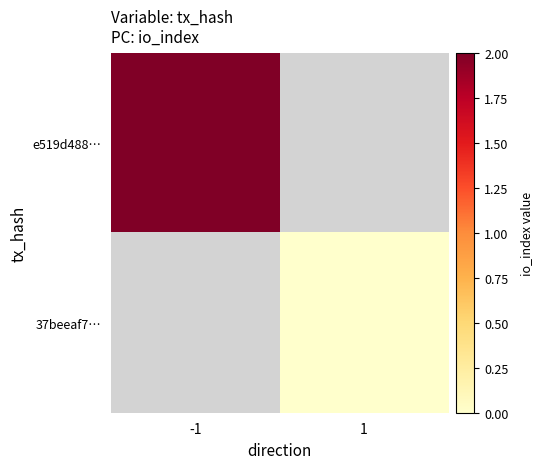

What is the lowest value of the e519d488… series?

2.0